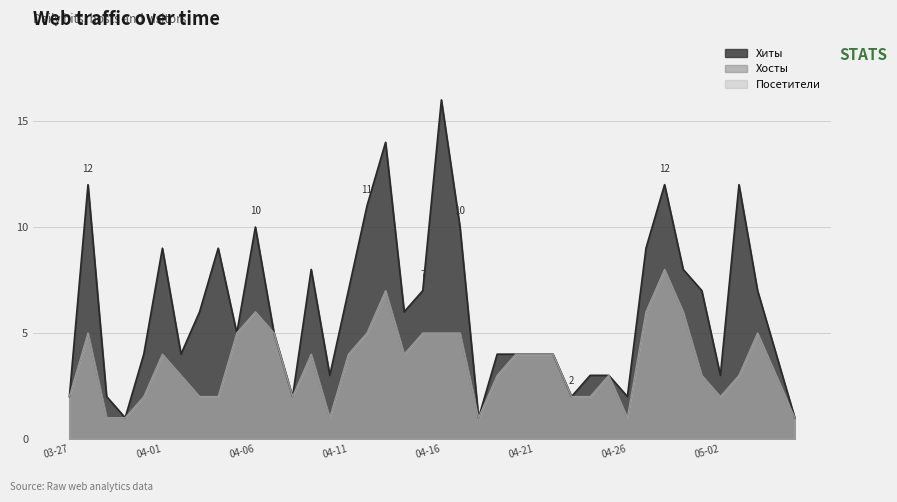

Rank the series at 2024-03-31 from highest to lowest value.

Хиты, Хосты, Посетители